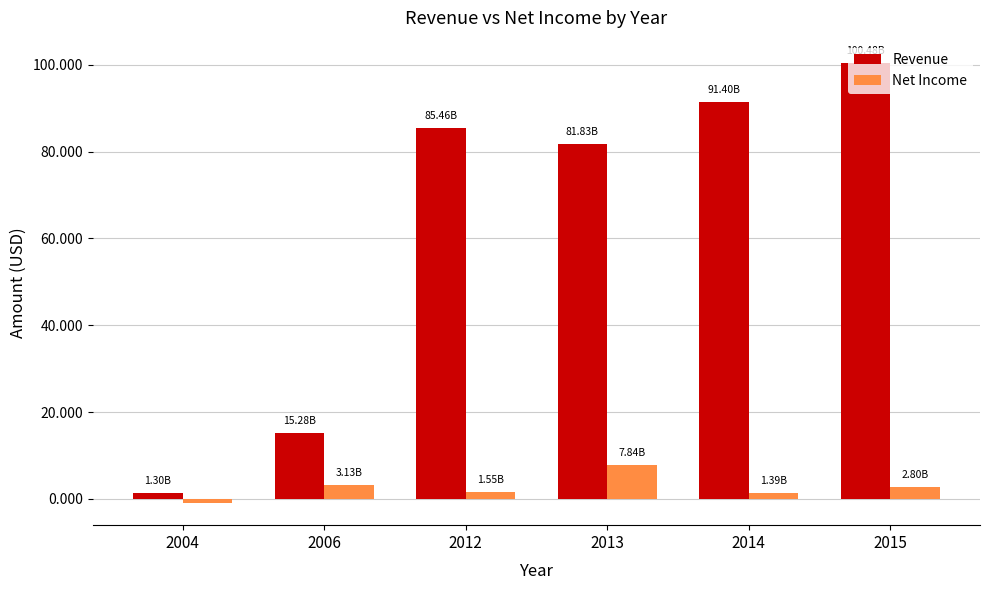

At which category is the sum across all series the highest?

2015